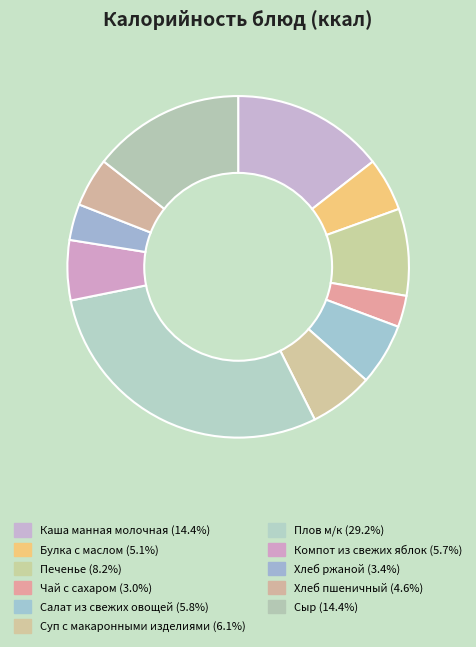

Count the number of slices in the pie.

11